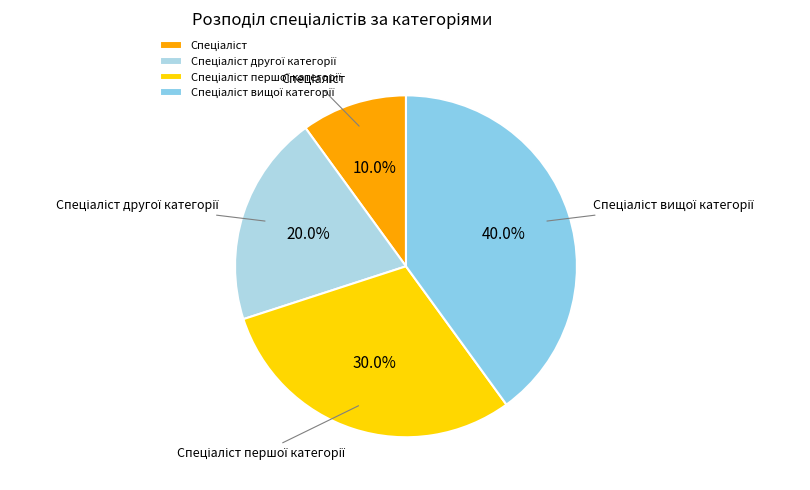

Is there any slice that represents more than half of the pie?

No